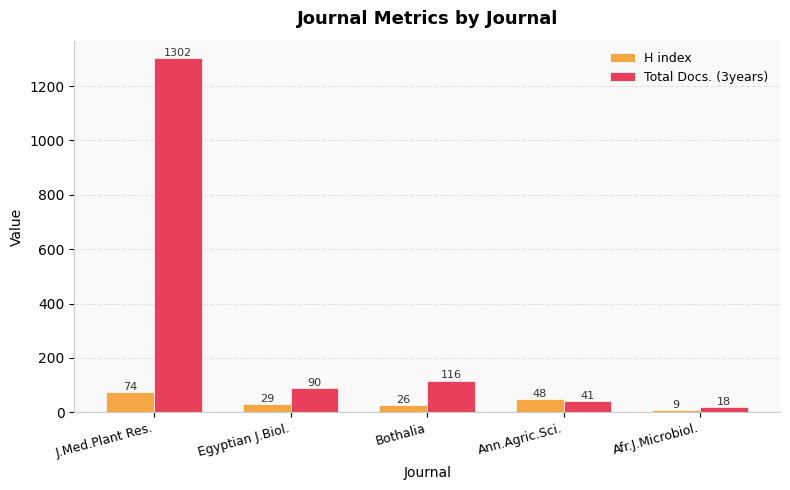

What are all the series names shown in the legend?

H index, Total Docs. (3years)